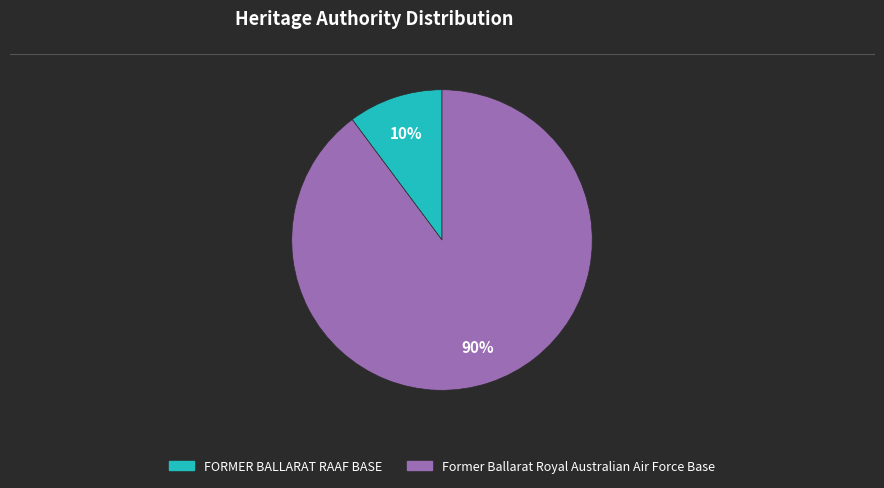

How many slices are in this pie chart?

2